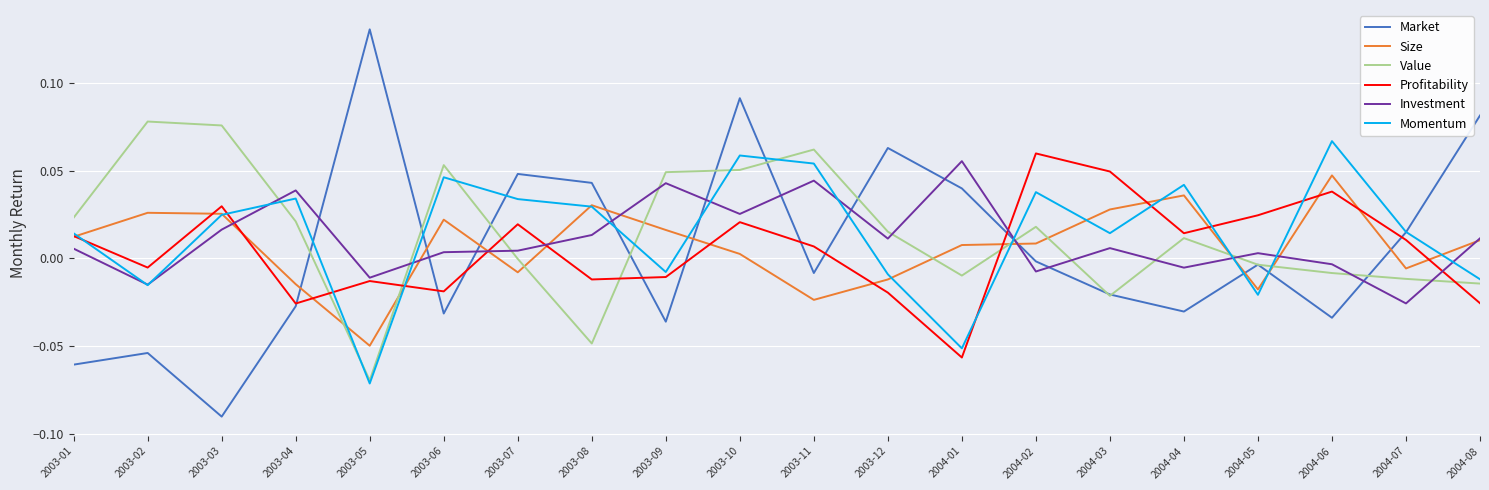

True or false: Profitability has more than 1 interior local peaks.

True